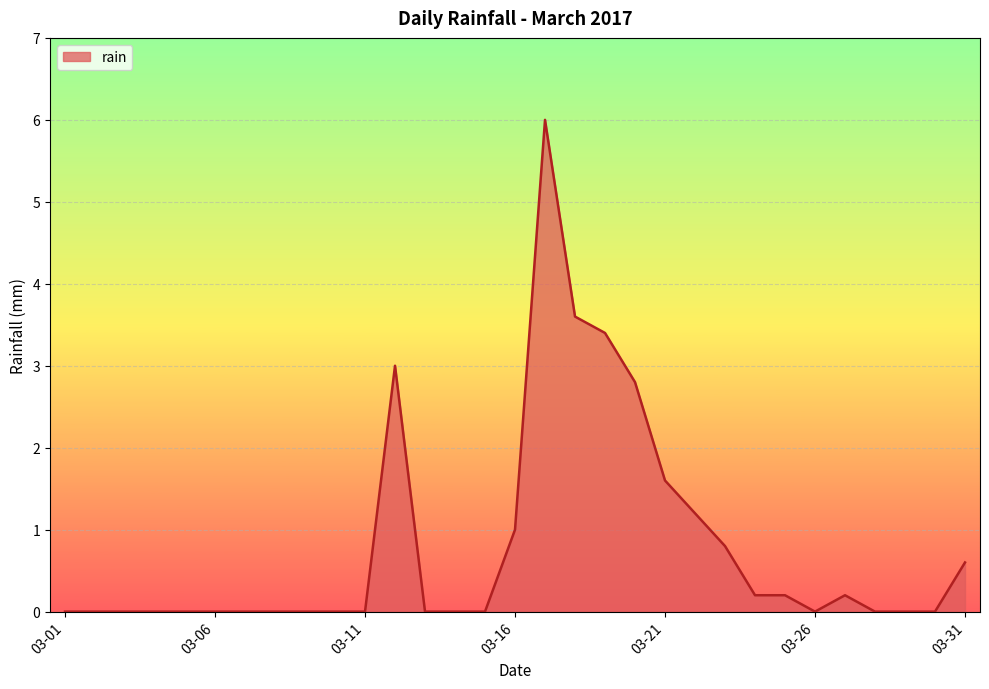

What is the difference between the maximum and minimum values?

6.0